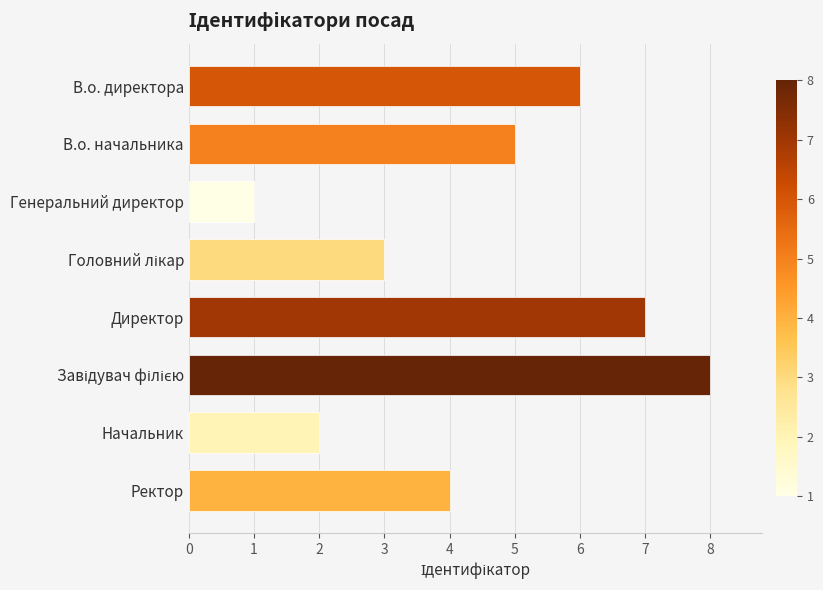

Reading top to bottom, extract all data points from this chart.

6	5	1	3	7	8	2	4